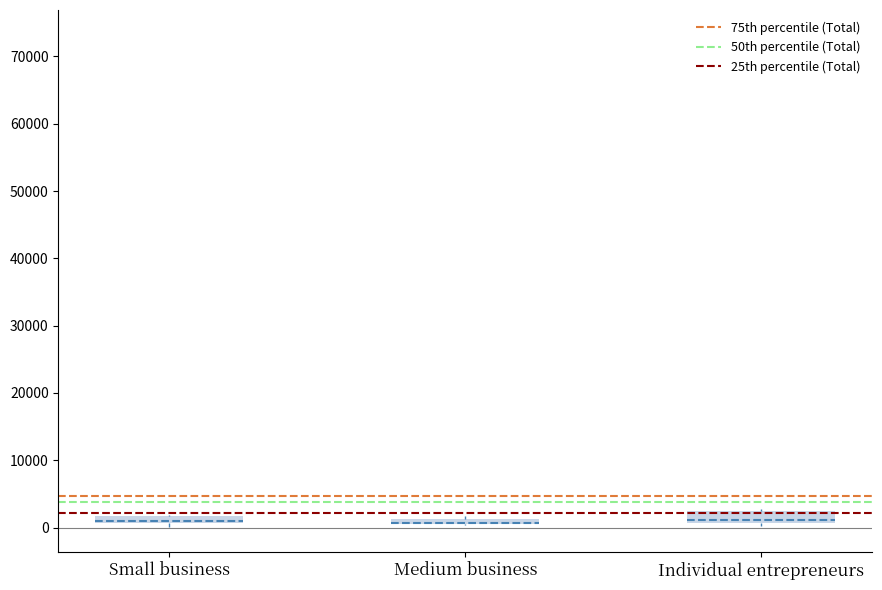

Where is the lower edge of the box for Medium business on the y-axis? The values are not printed on the chart, so give them approximately, as read against the axis.

0